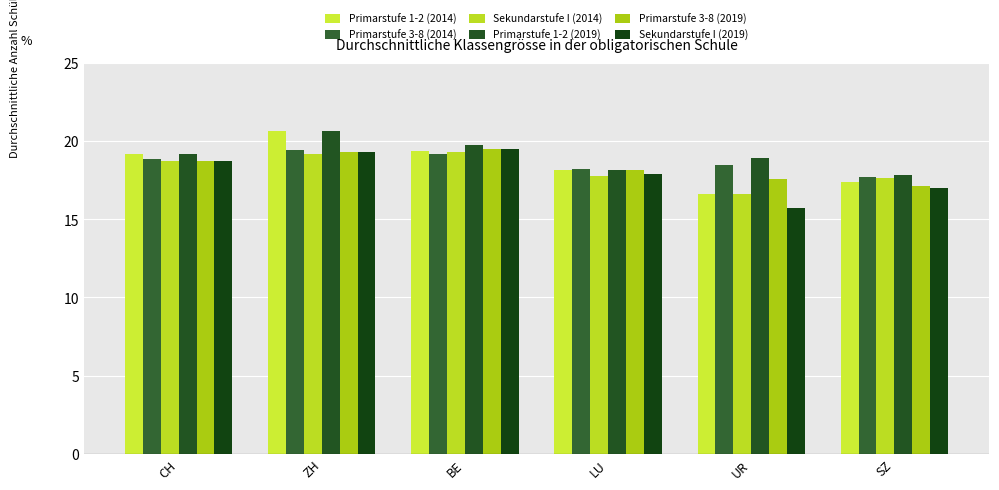

What is the label of the 3rd bar from the right?

LU